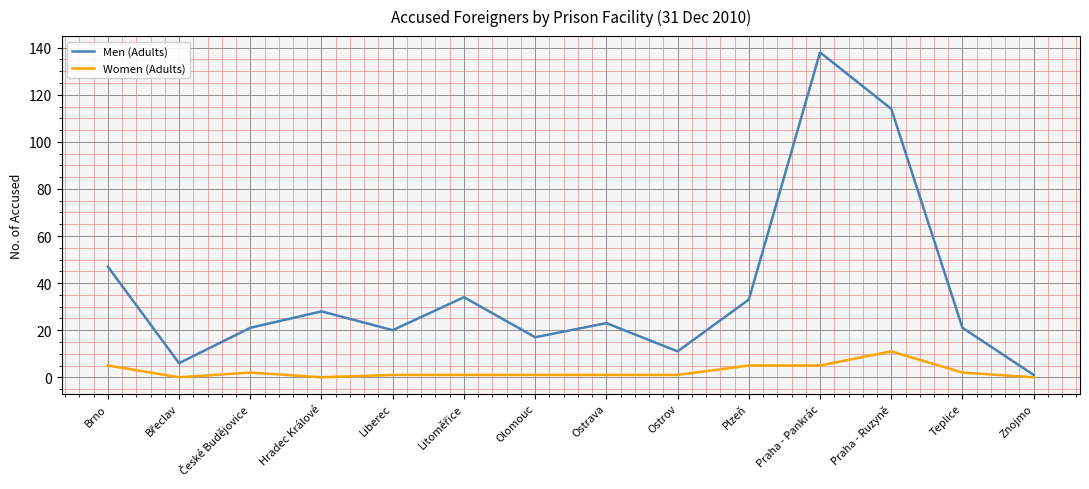

List the series in order of their overall mean, lowest first.

Women (Adults), Men (Adults)